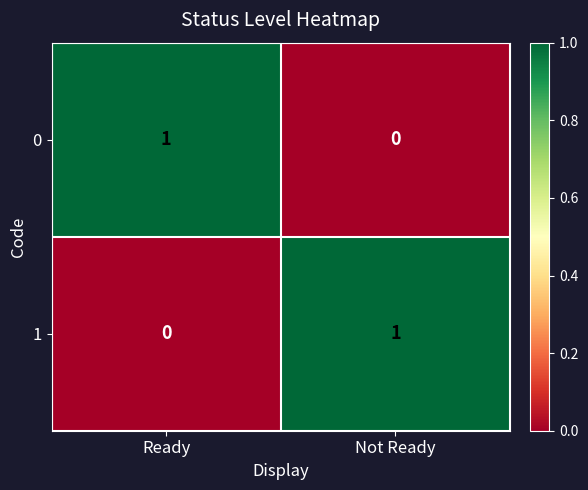

At how many categories does at least one series exceed 0?

2